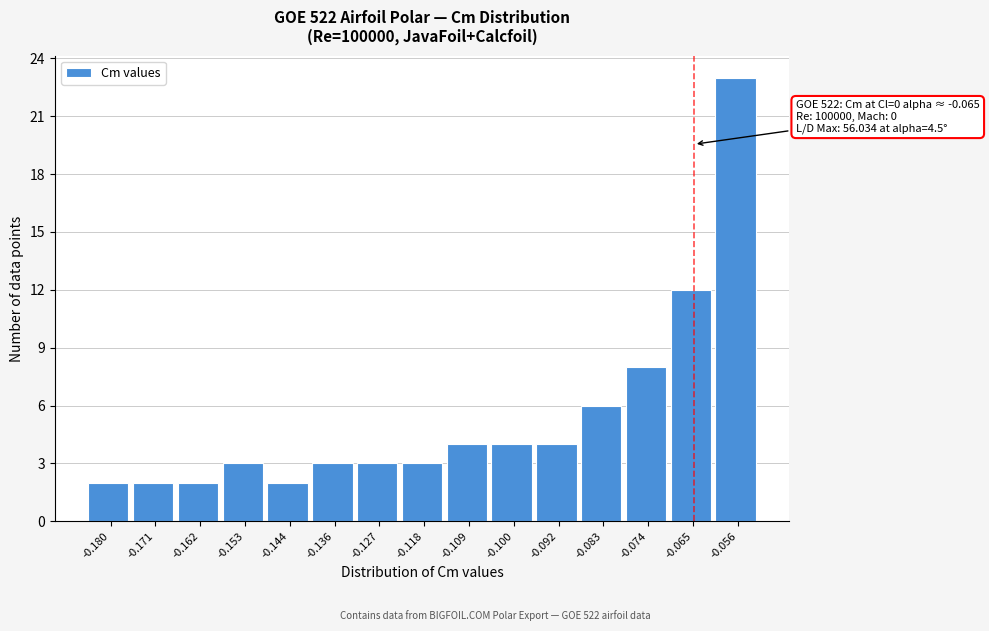

Over which range of the x-axis is the bar tallest?

-0.061 to -0.052